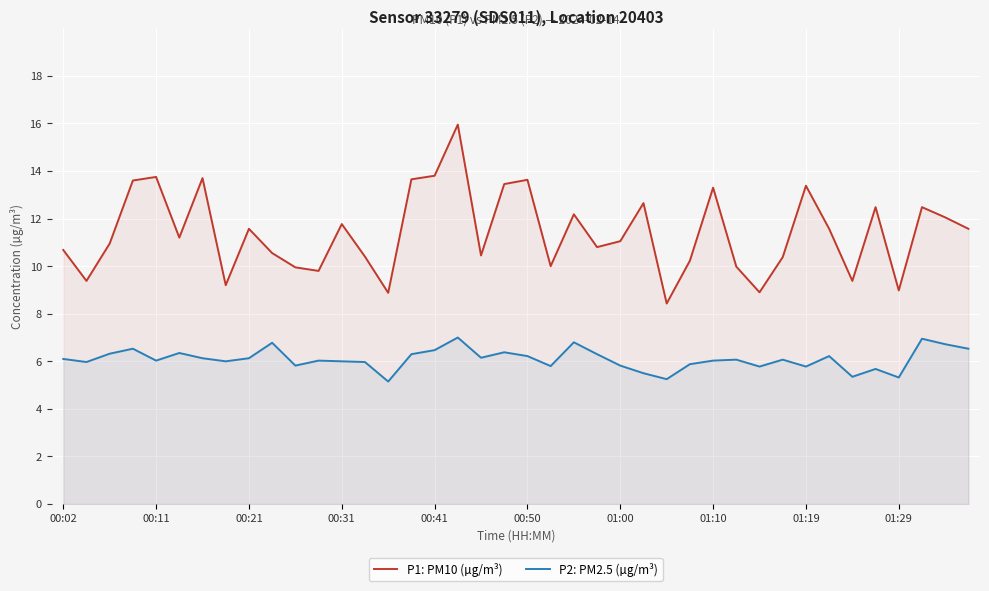

How many lines are shown in the chart?

2